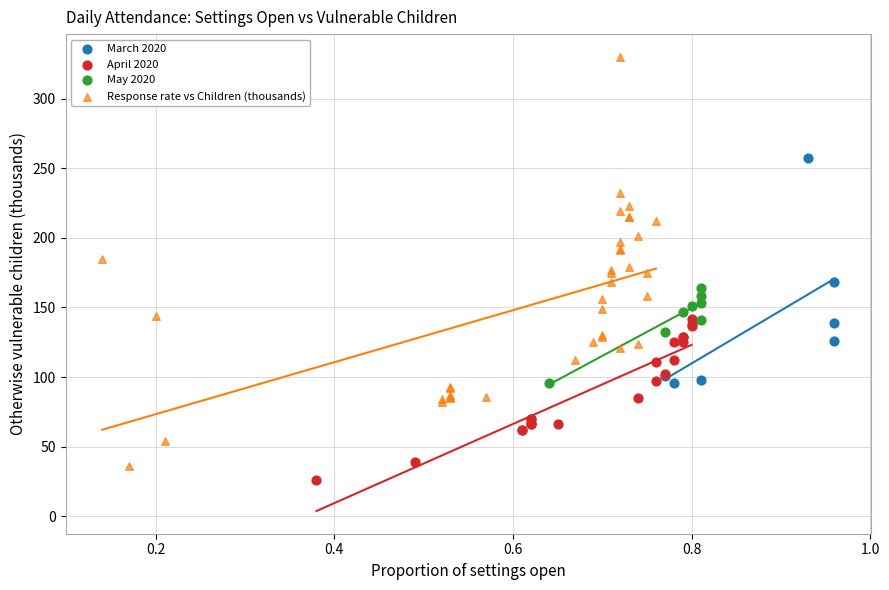

Which series has the largest Y range (max minus min)?

Response rate vs Children (thousands)